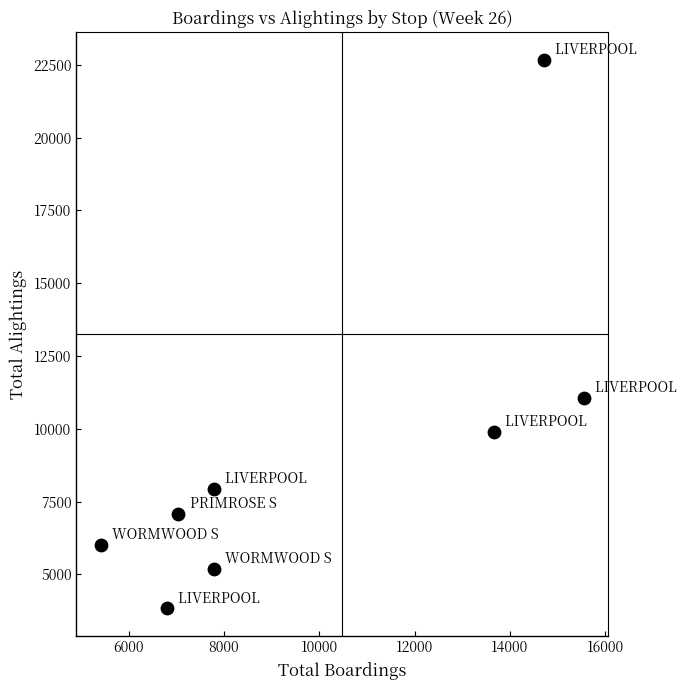

What Y value in the scatter plot is closest to 13254?

11066